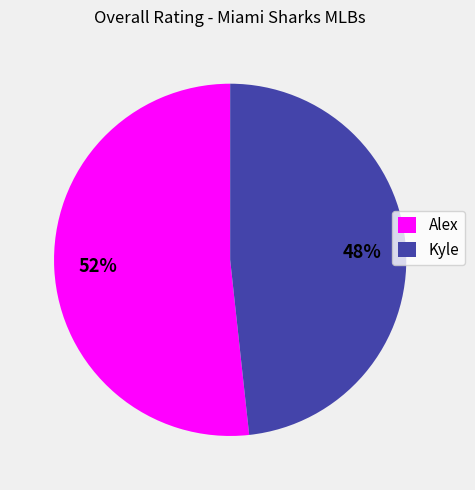

Count the number of slices in the pie.

2